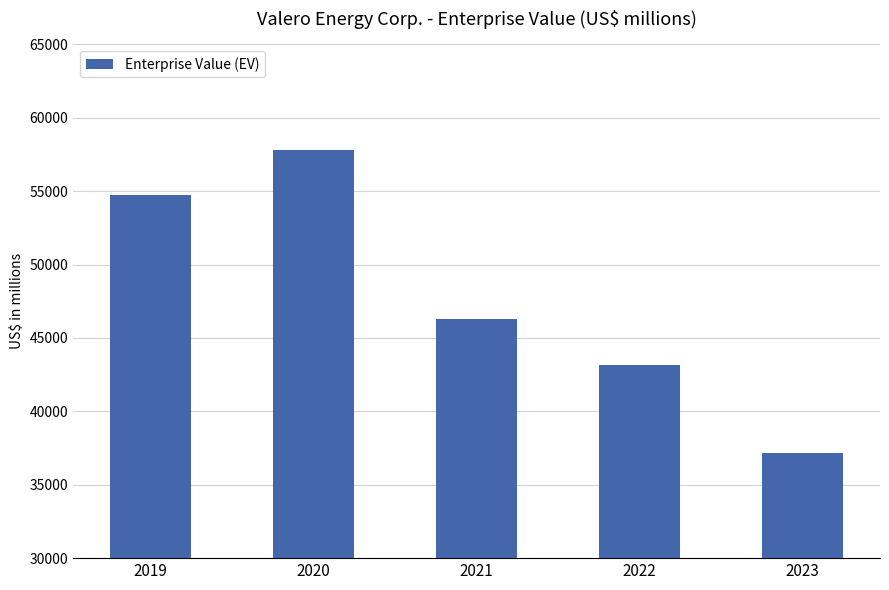

What is the greatest value displayed?

57832